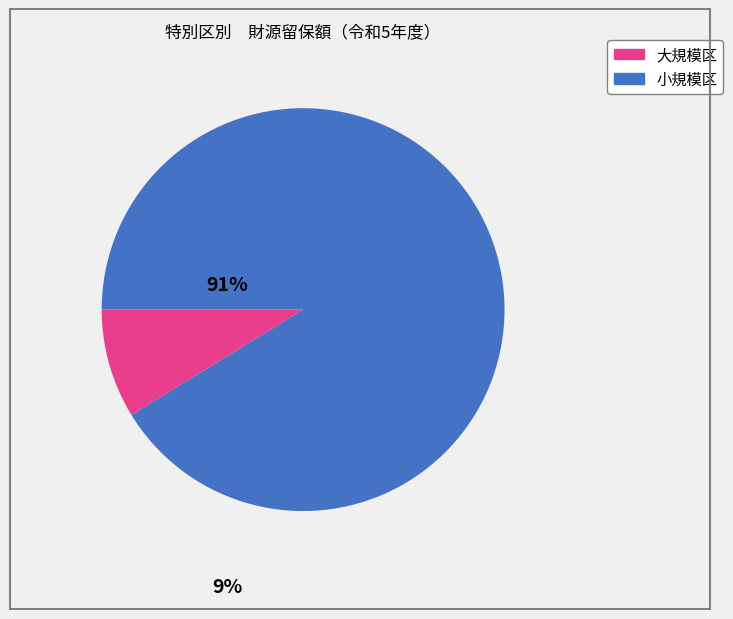

Is there any slice that represents more than half of the pie?

Yes